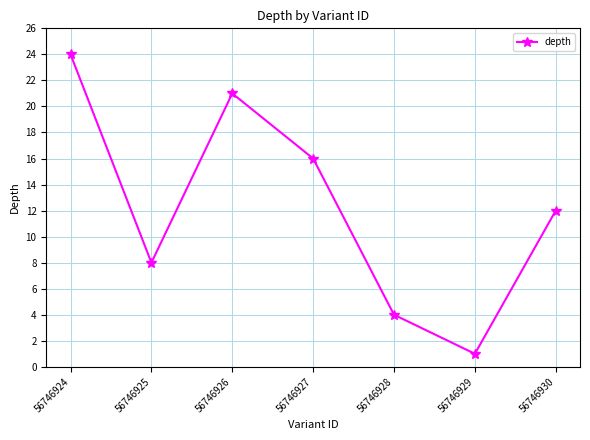

The chart shows a value of 8 at 56746925. True or false?

True